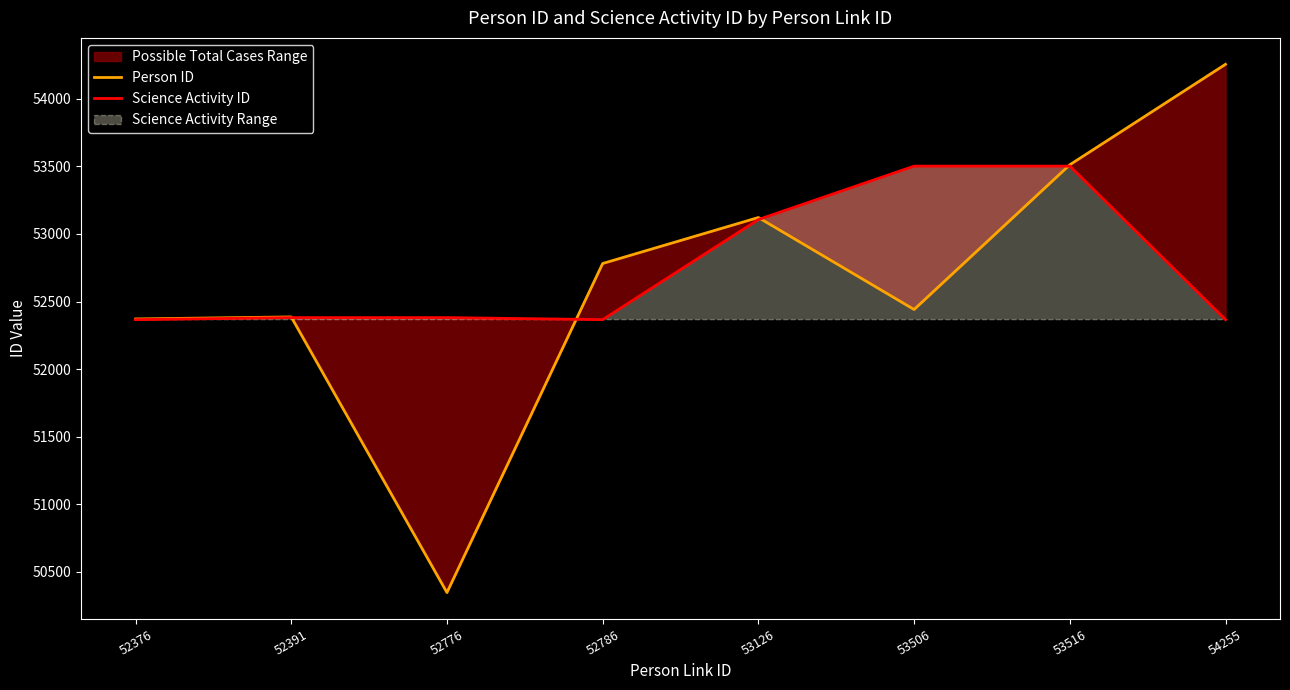

What is the approximate value of Science Activity ID at 52786, to the nearest 10?

52370